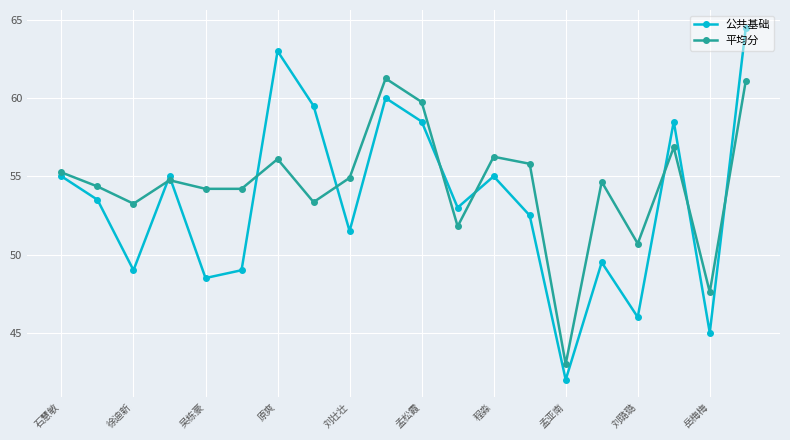

What is the minimum value shown in the chart?

42.0